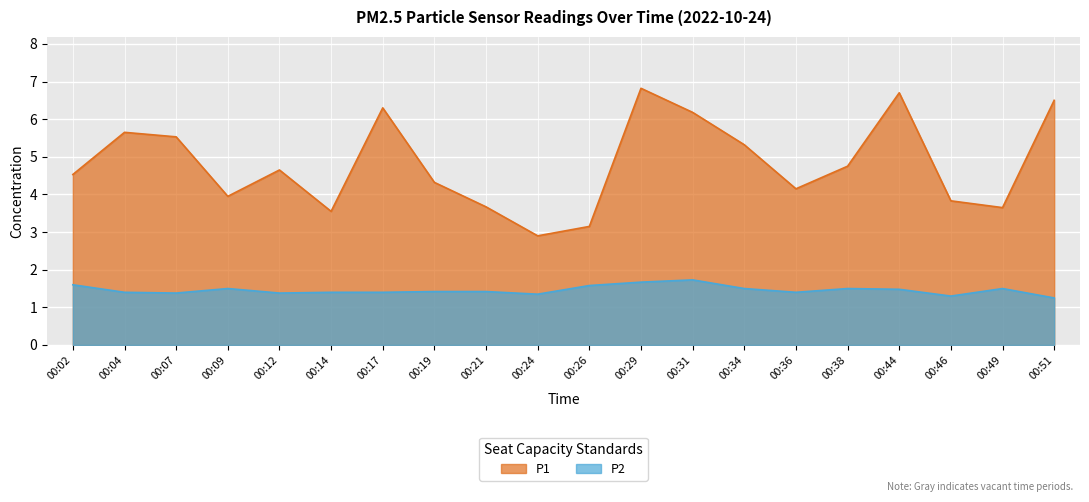

At which category does P2 reach its first local peak?

00:09